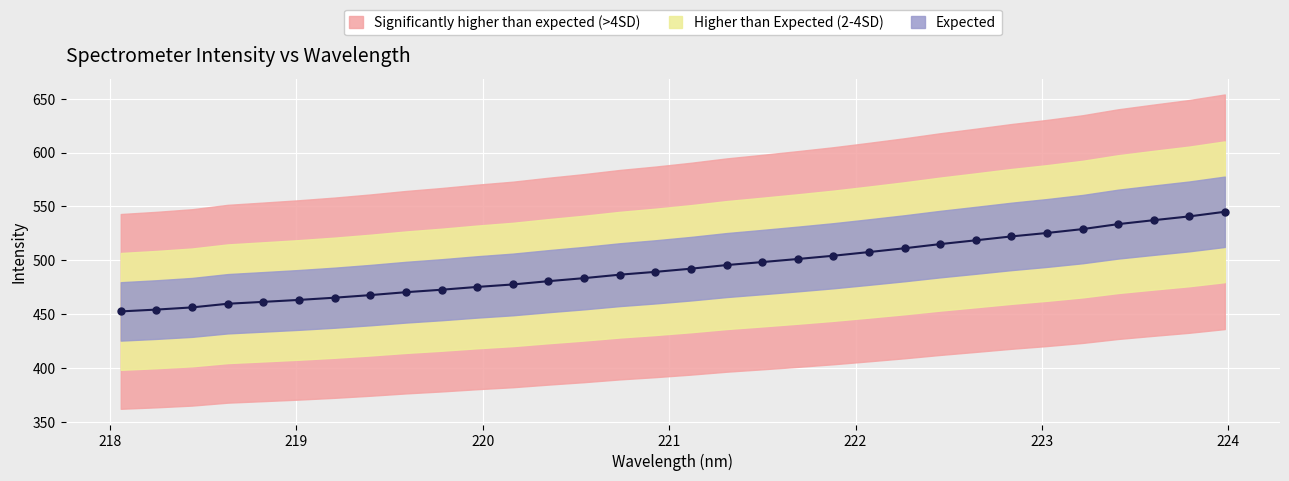

Count the number of values greater than 492.

16